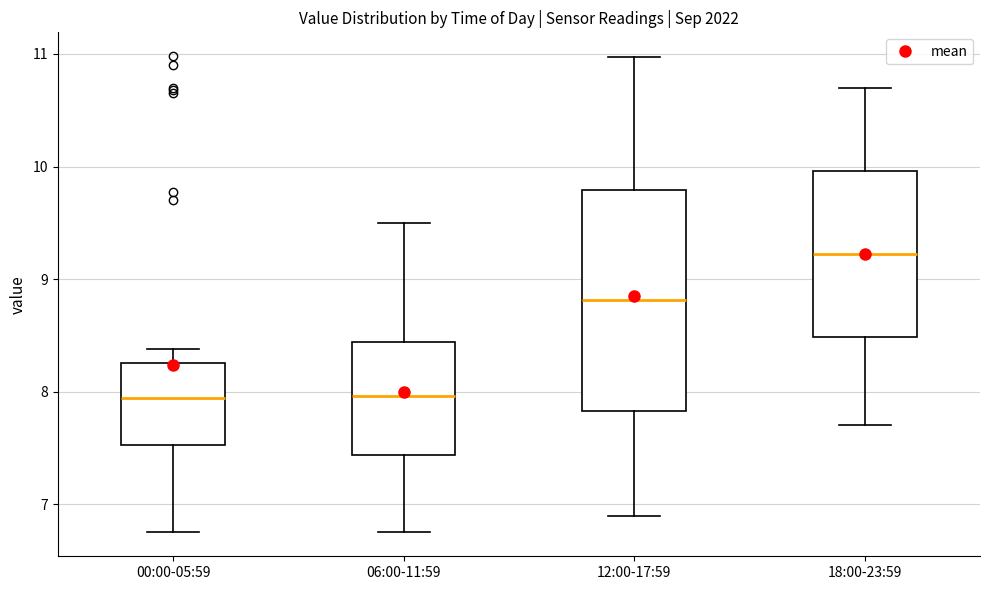

Reading left to right, transcribe this box plot: for each box, give where its median line is, the range the box spans, and where its two whiskers end, as read against the y-axis. The values are not printed on the chart, so give them approximately, as read against the axis.

00:00-05:59: median 7.9, box 7.5 to 8.3, whiskers 6.8 to 8.4
06:00-11:59: median 8.0, box 7.4 to 8.4, whiskers 6.8 to 9.5
12:00-17:59: median 8.8, box 7.8 to 9.8, whiskers 6.9 to 11.0
18:00-23:59: median 9.2, box 8.5 to 10.0, whiskers 7.7 to 10.7